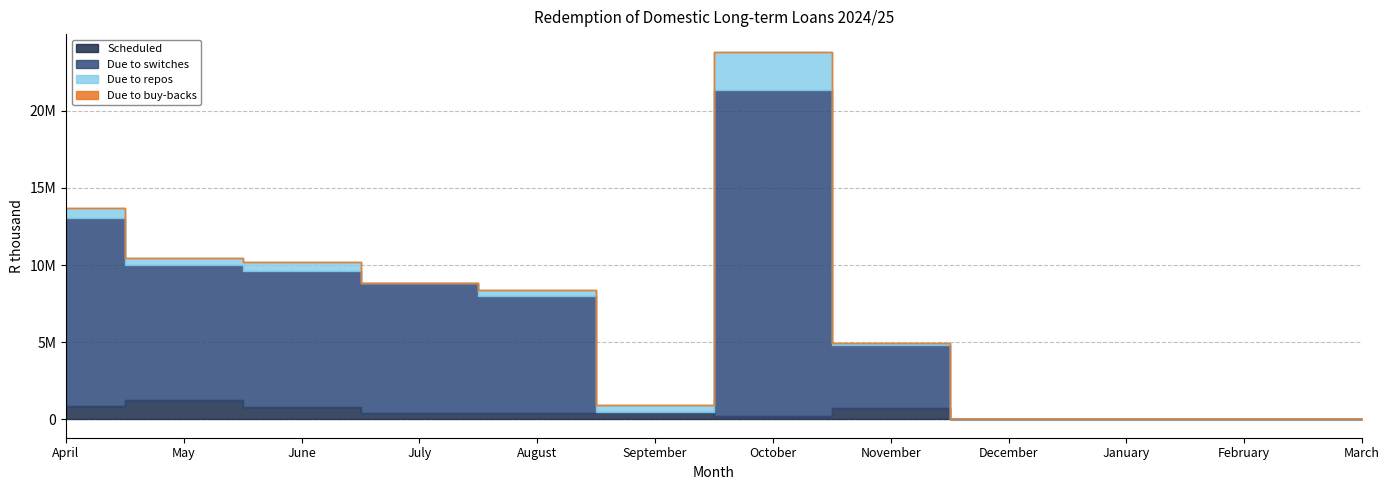

Rank the series by their maximum value, from highest to lowest.

Due to switches, Due to repos, Scheduled, Due to buy-backs